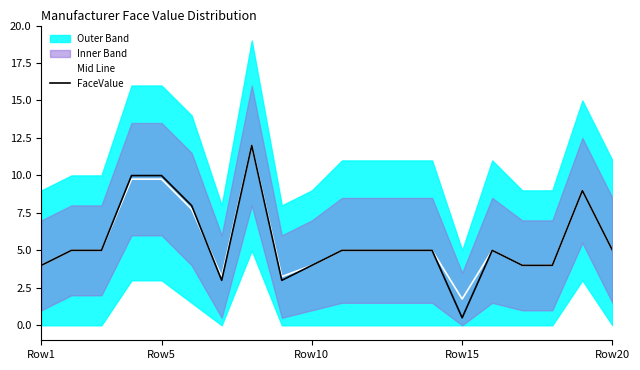

True or false: Mid Line has a value of 2.5 at Row10.

False